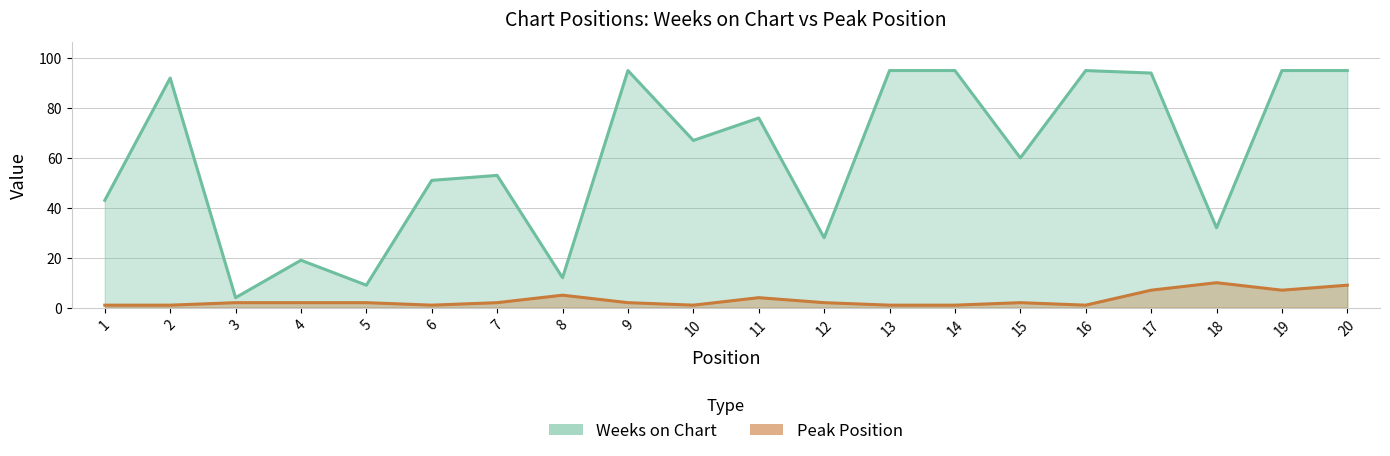

Rank the series by their maximum value, from highest to lowest.

Weeks on Chart, Peak Position